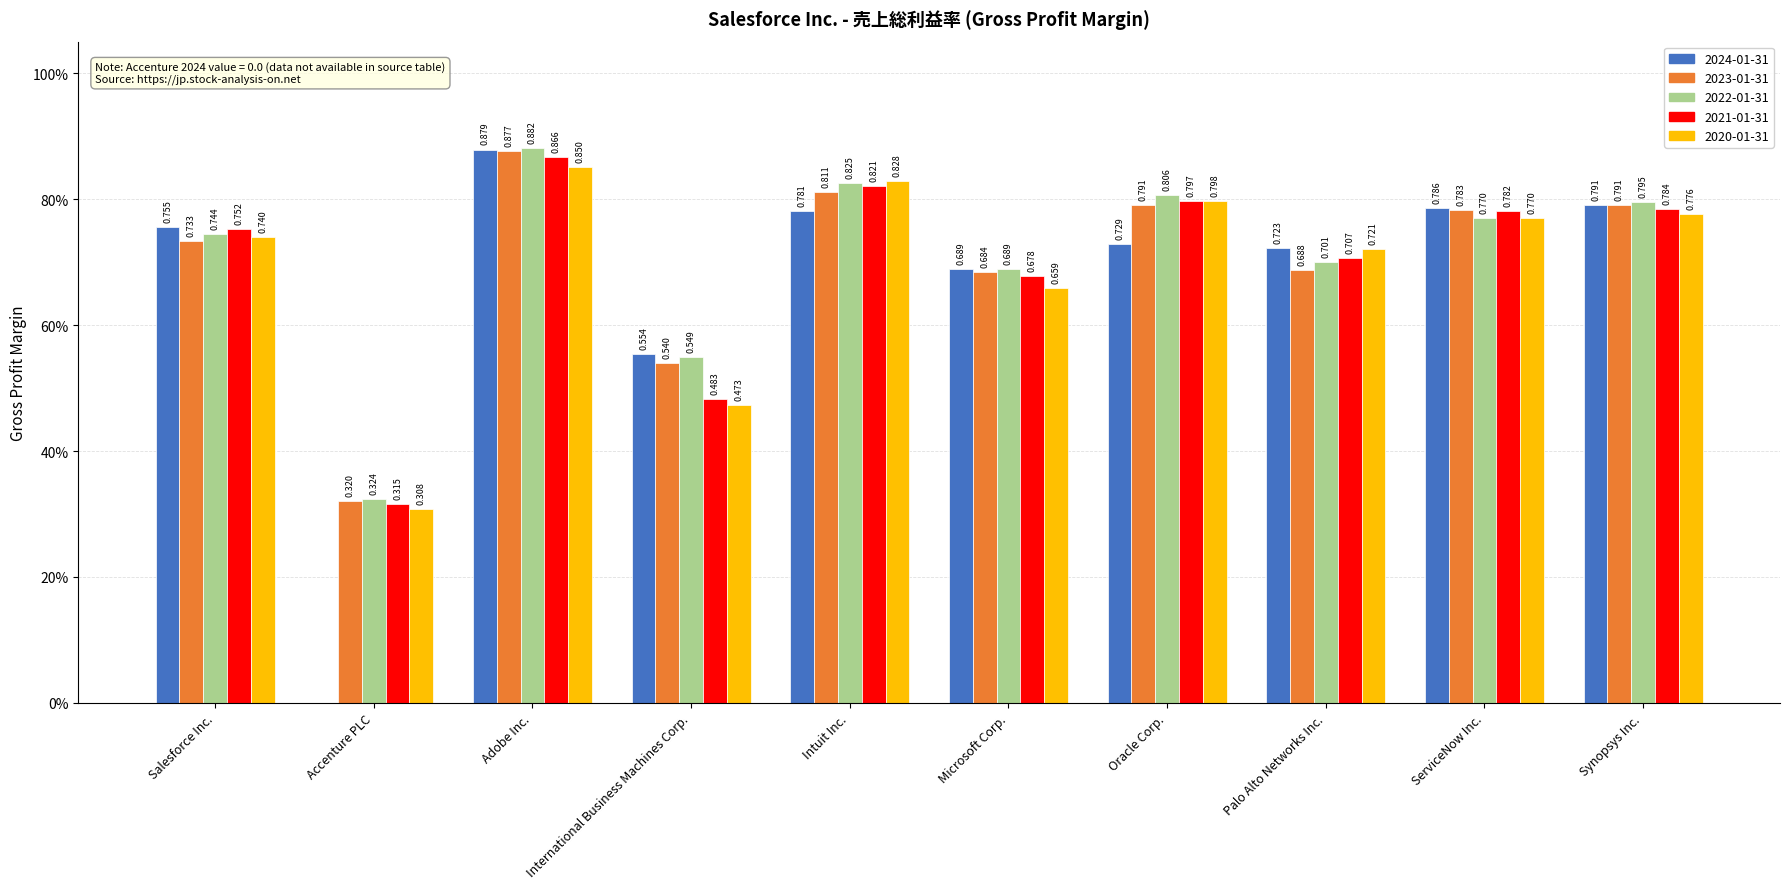

The 2020-01-31 series shows 0.8 at Oracle Corp.. True or false?

True